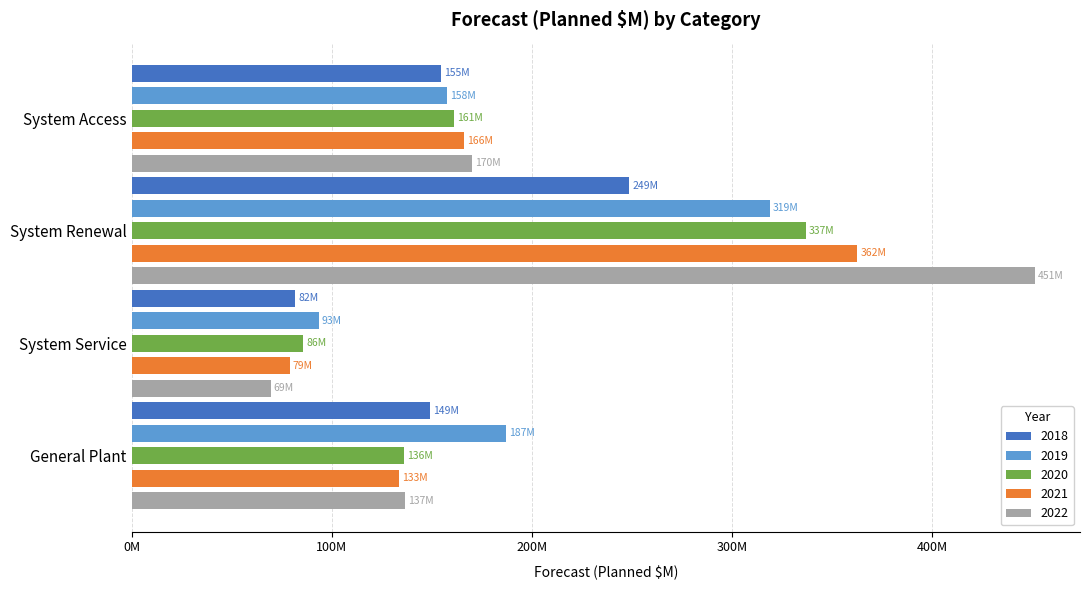

What is the difference between the 2022 values at System Service and System Access?

100575640.8